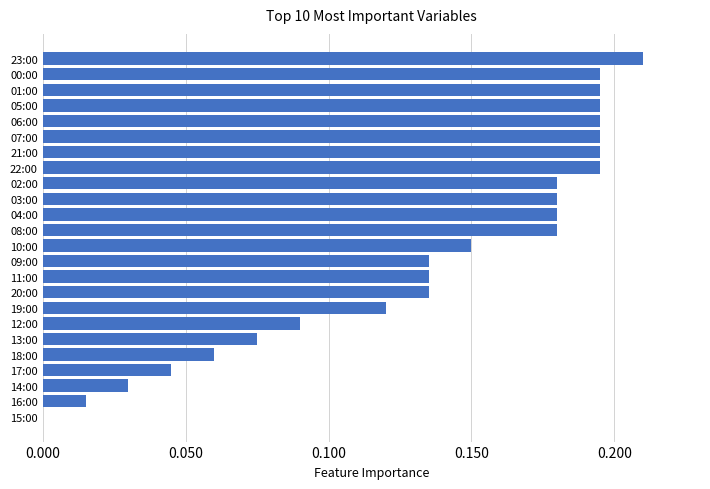

What is the sum of all values?

3.3